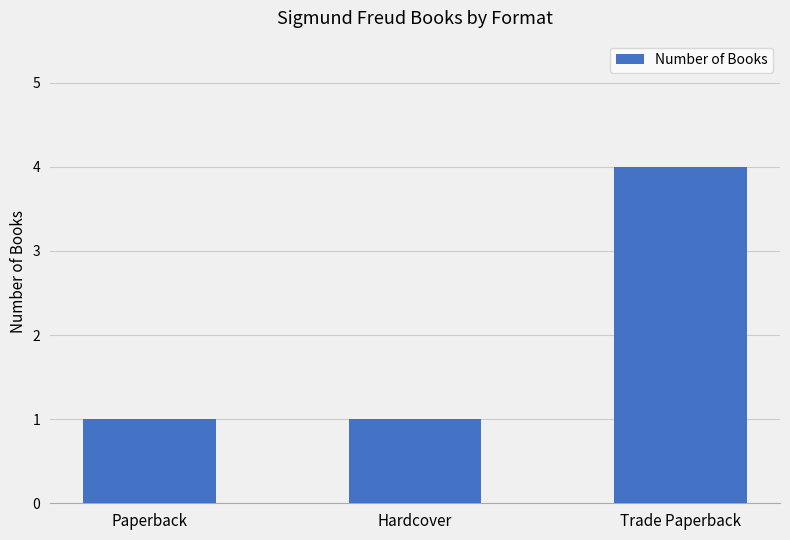

Between Trade Paperback and Hardcover, which is larger?

Trade Paperback